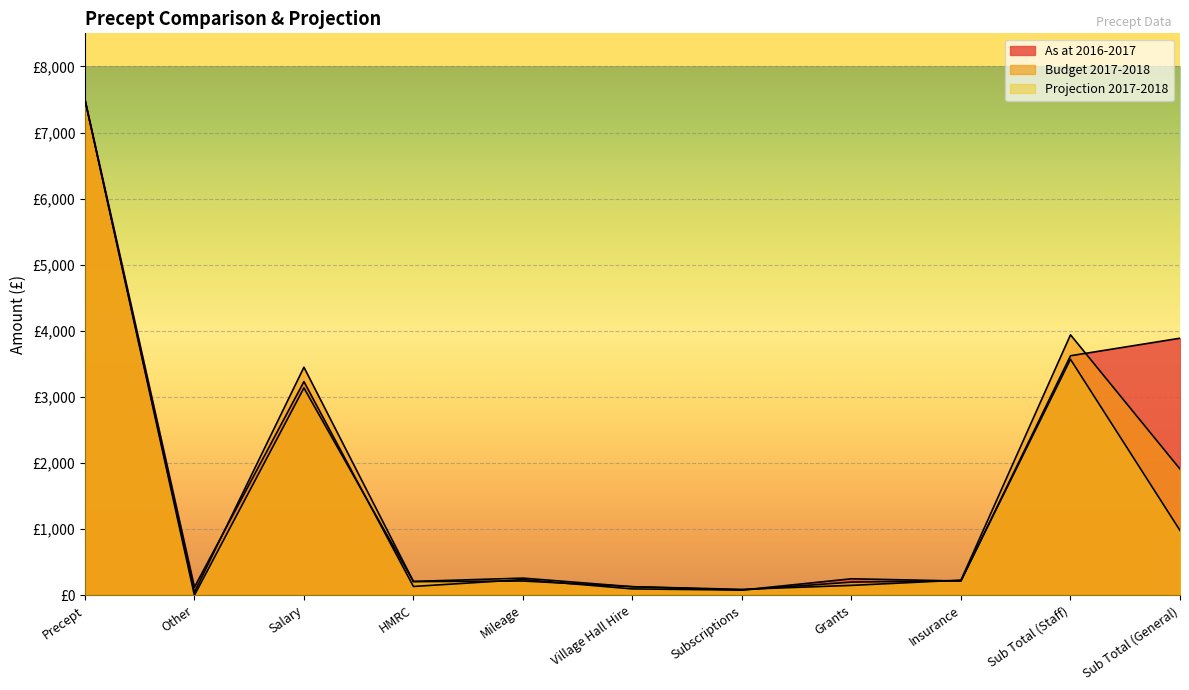

What are all the series names shown in the legend?

As at 2016-2017, Budget 2017-2018, Projection 2017-2018